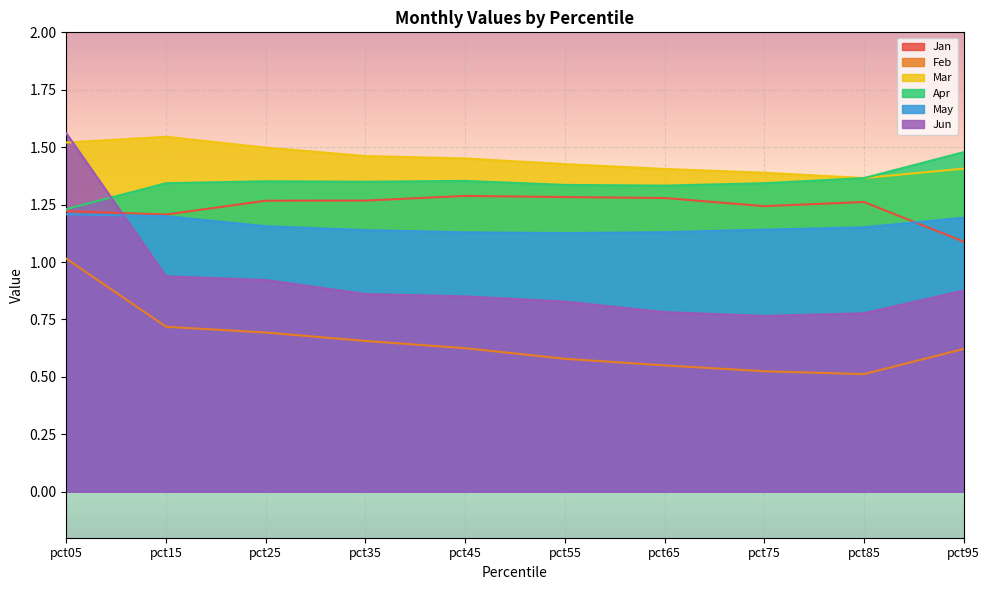

What is the value of the Apr point at the 8th from the left?

1.3